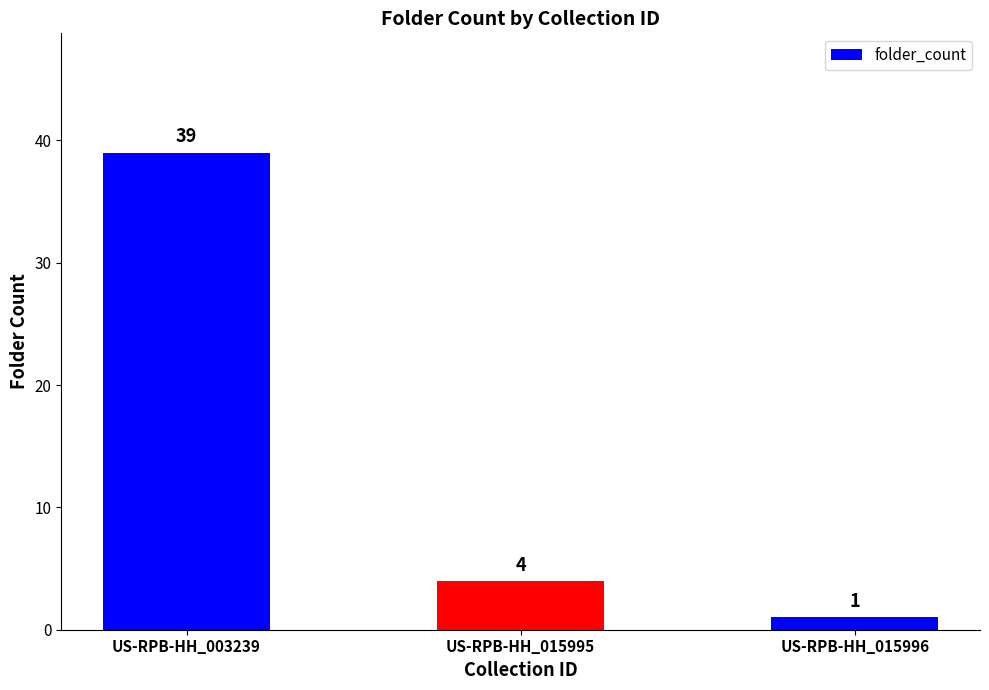

Approximately how many times larger is the value at US-RPB-HH_003239 compared to US-RPB-HH_015996?

39.0